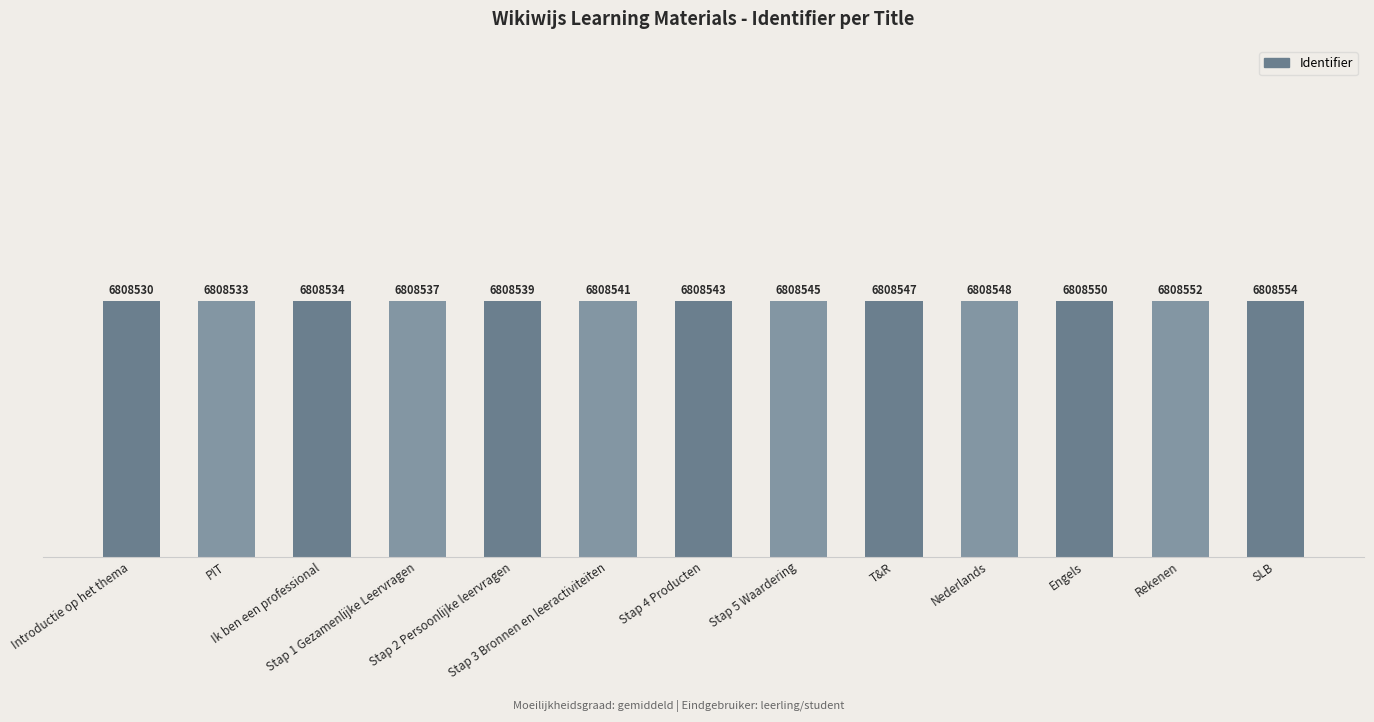

The value at Stap 4 Producten is 6808543. True or false?

True